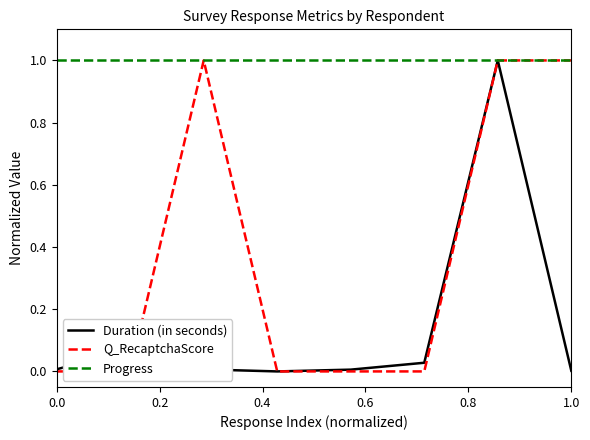

True or false: Progress and Duration (in seconds) intersect in this chart.

False